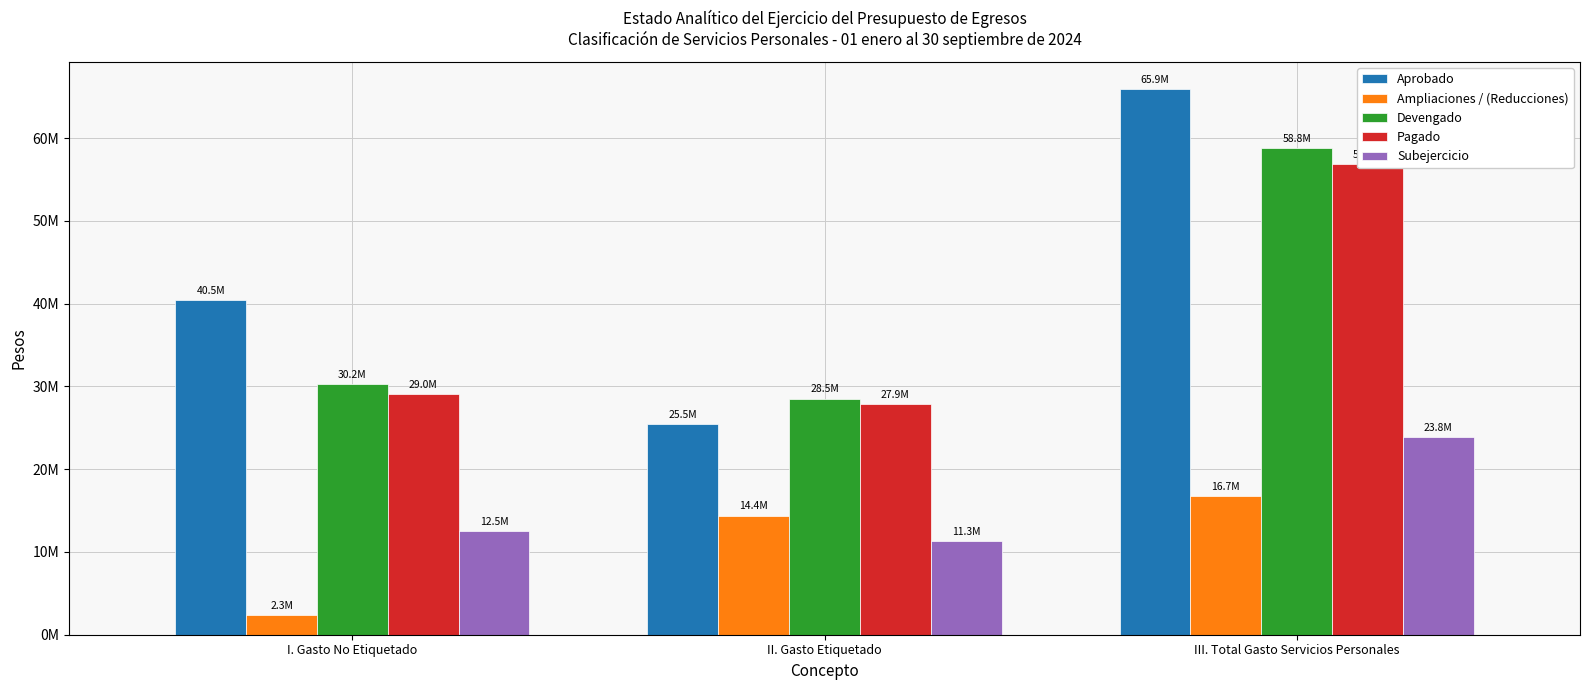

At how many categories does at least one series exceed 38014130?

2